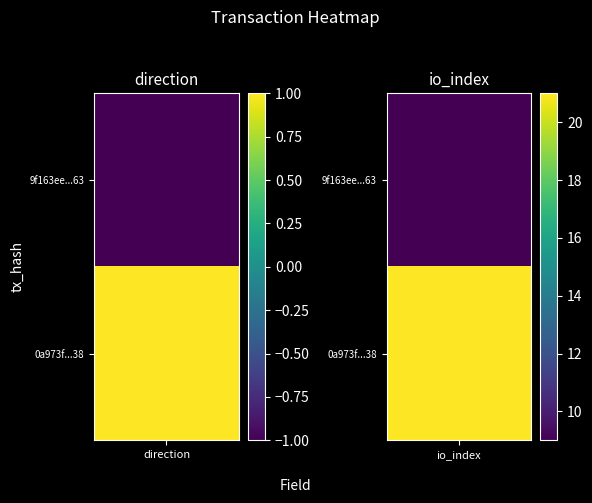

The value of 9f163ee61fa84d7addb74b3414d25a2e1deec63 at 0 is -2. True or false?

False